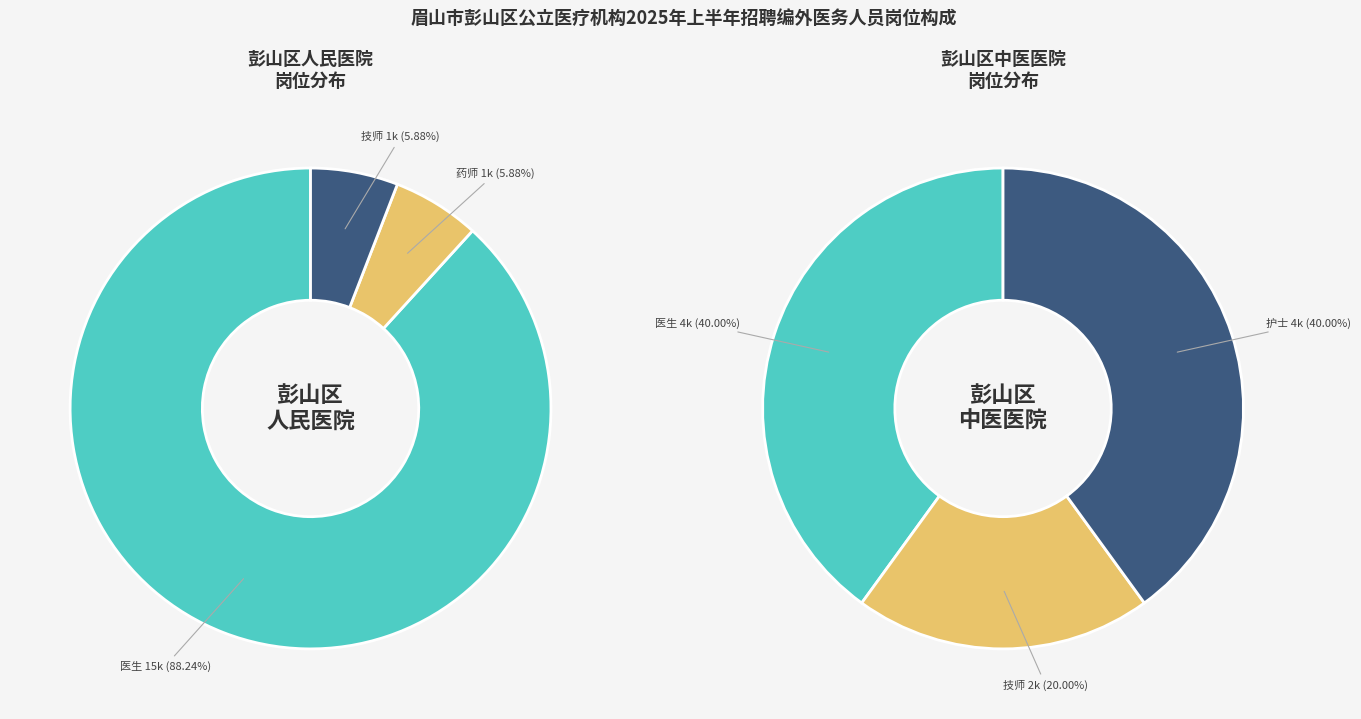

Does any single category account for the majority?

Yes